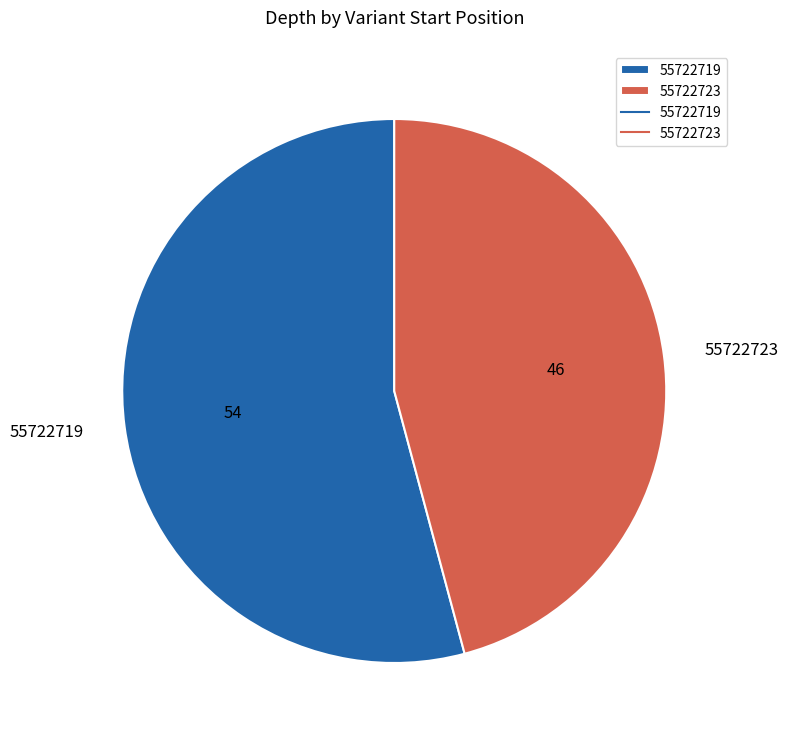

Does 55722723 represent more than half of the total?

No